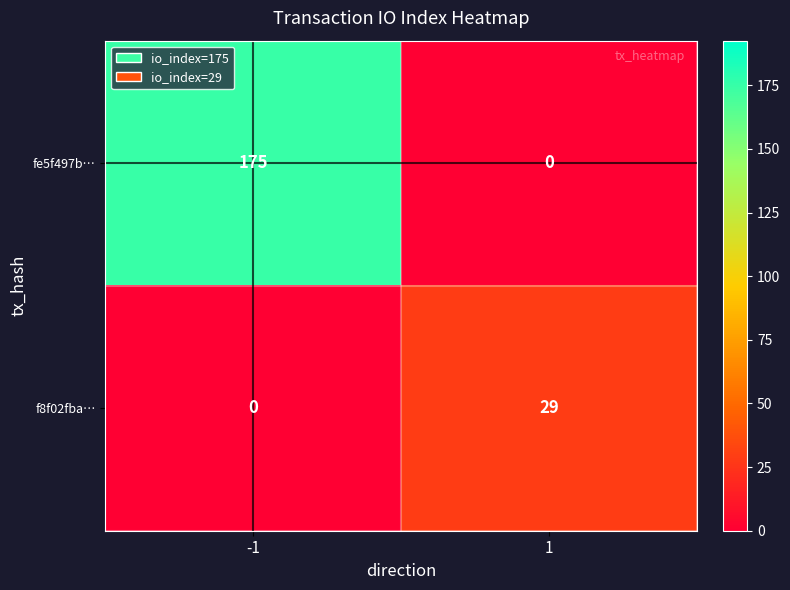

What is the difference between the highest and lowest values at 1?

29